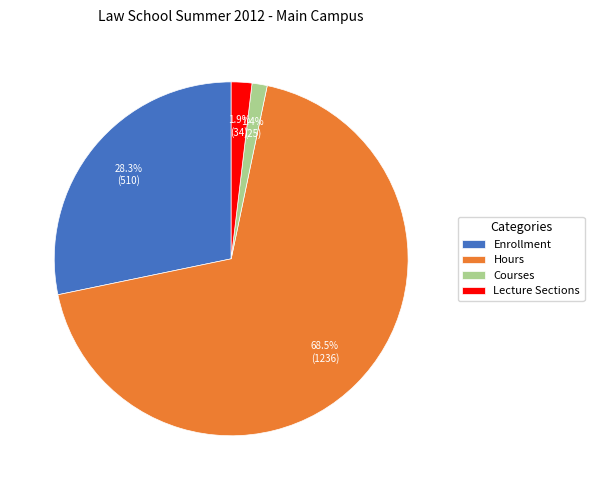

Combined, what portion of the pie is Enrollment and Hours?

96.7%